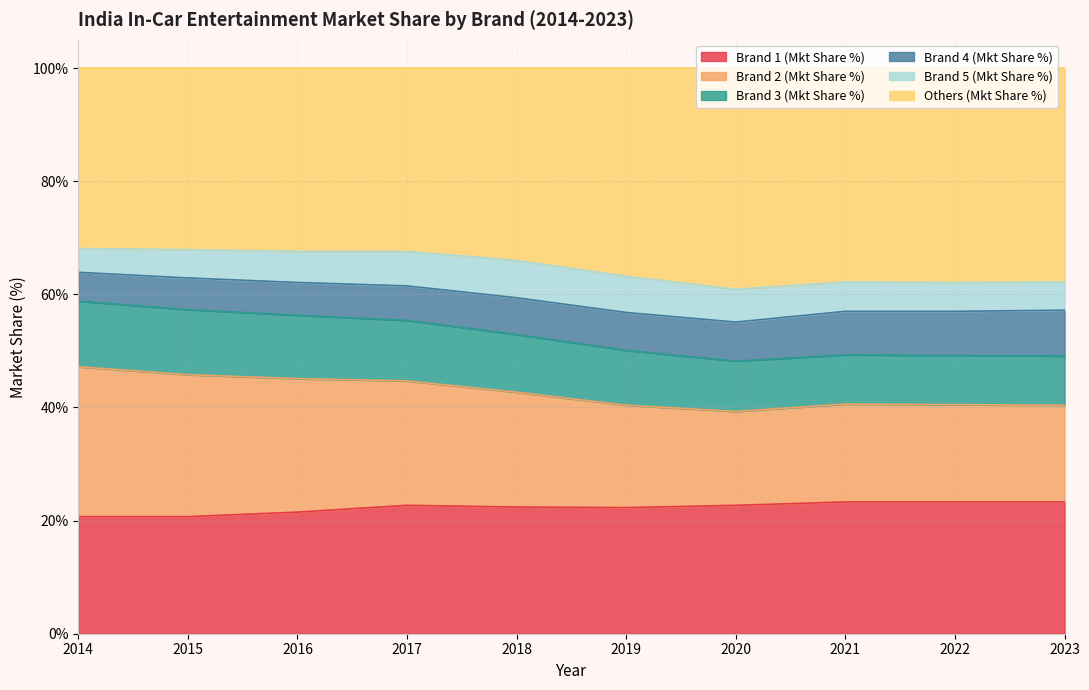

The value of Brand 1 (Mkt Share %) at 2015 is 36.3. True or false?

False